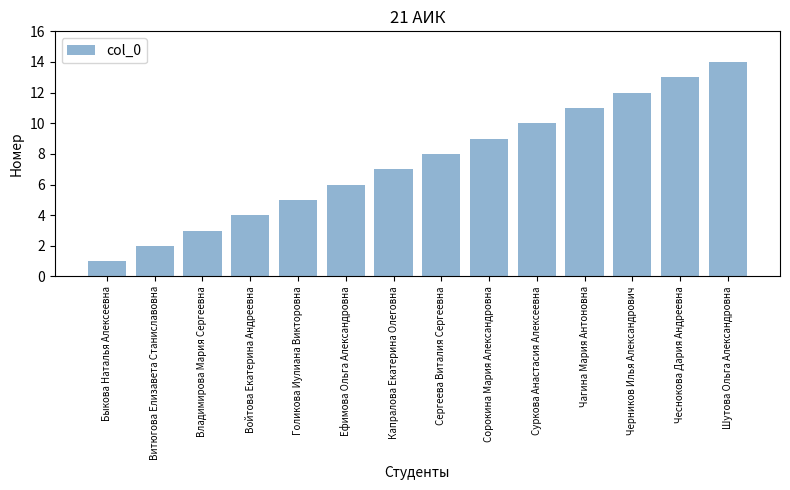

Which has a higher value, Голикова Иулиана Викторовна or Суркова Анастасия Алексеевна?

Суркова Анастасия Алексеевна